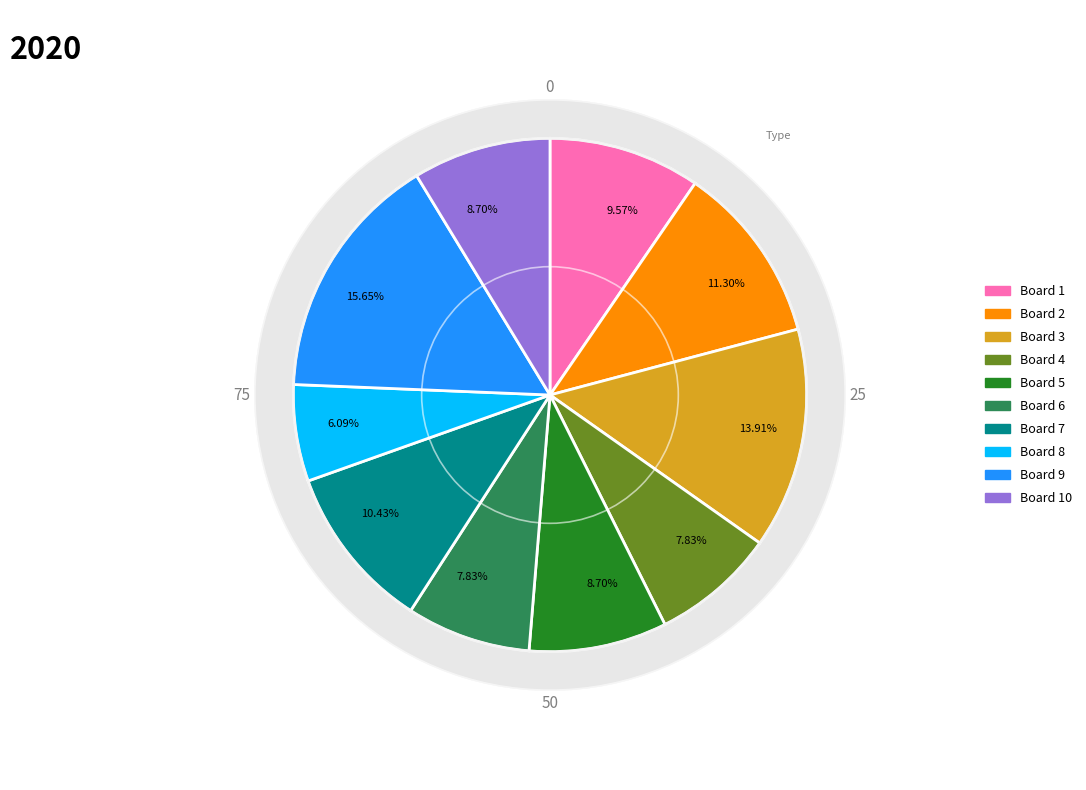

Do Board 9 and Board 10 together represent more than half of the pie?

No